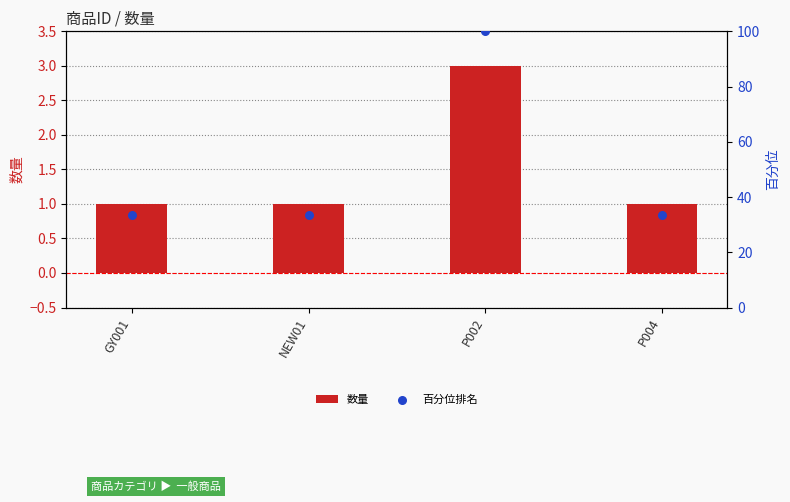

What is the total value across all series at P002?

103.0